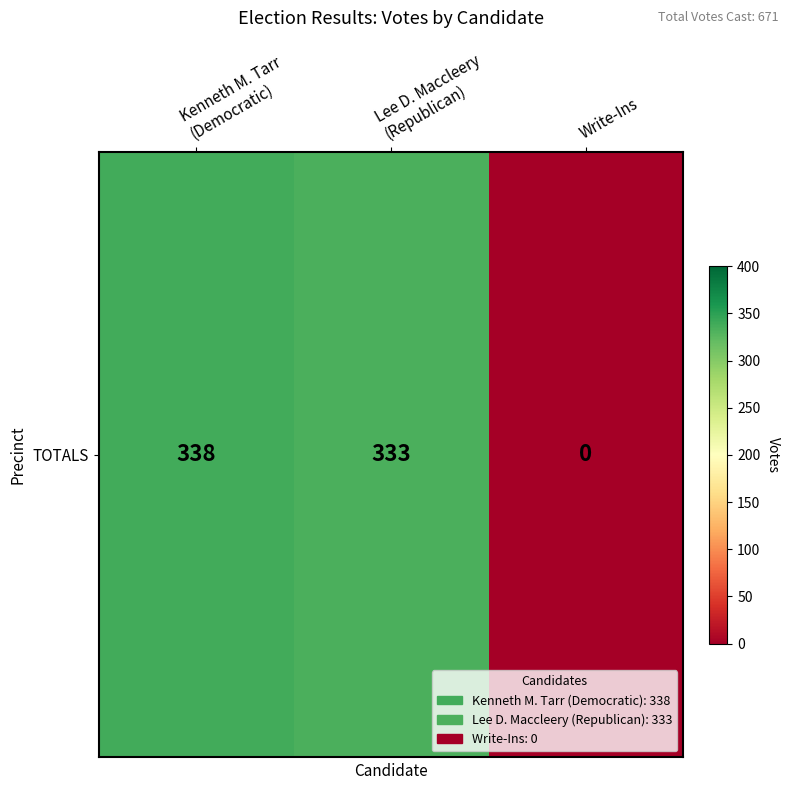

Which category has the highest value across all series?

Kenneth M. Tarr
(Democratic)